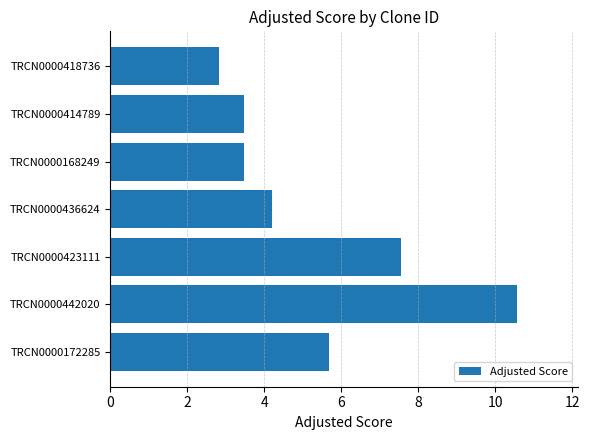

What is the difference between the maximum and minimum values?

7.7